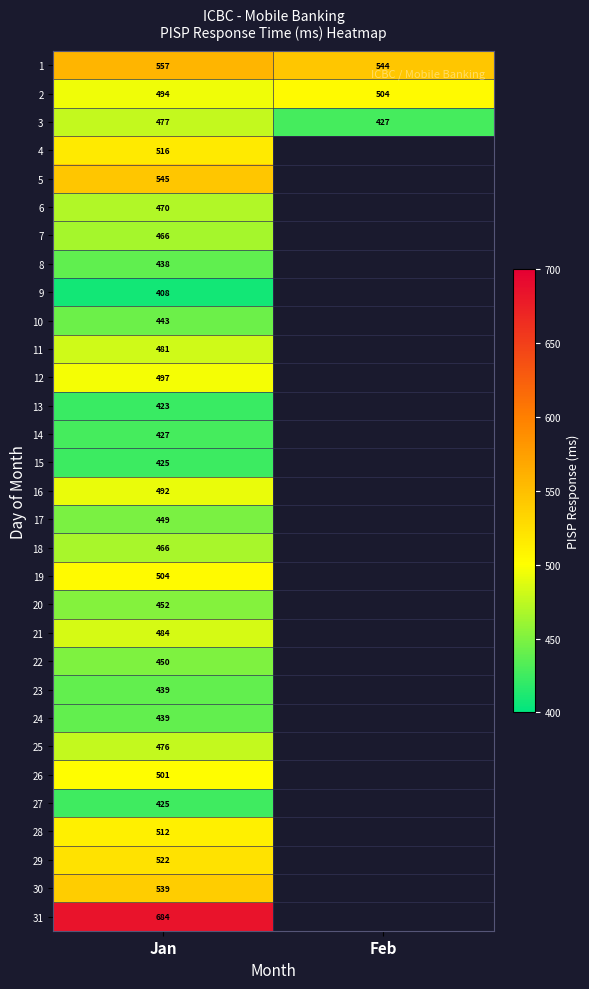

Is the value of 5 at Jan greater than the value of 27 at Jan?

Yes